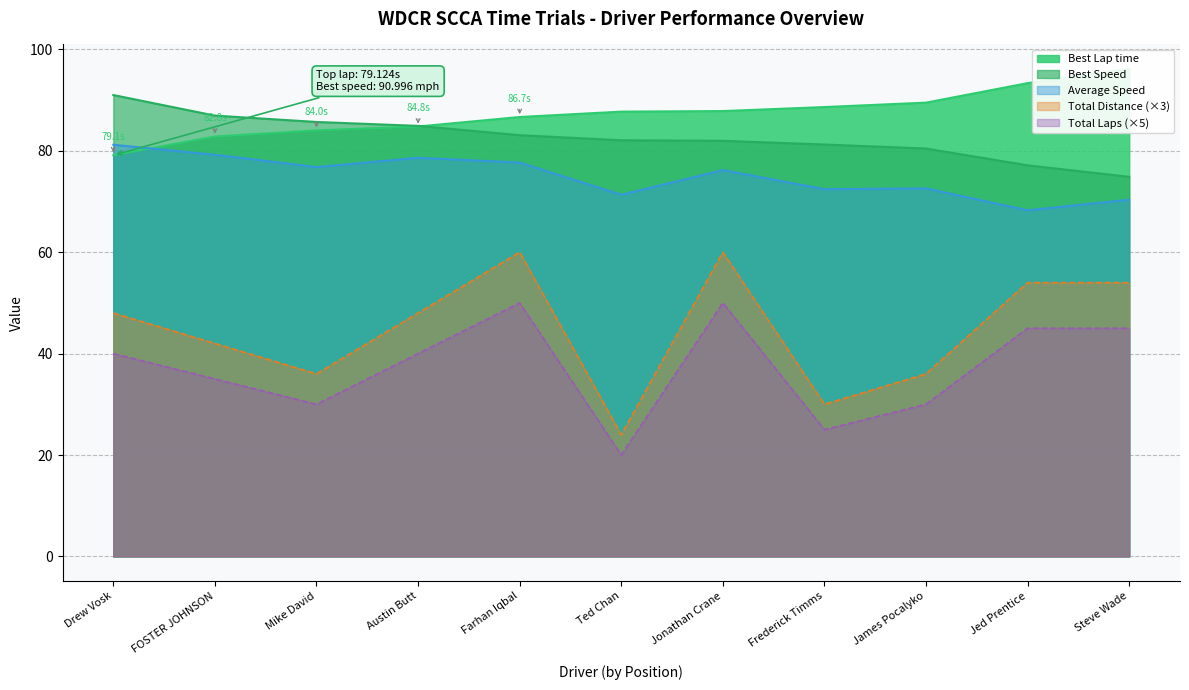

How many lines are shown in the chart?

5